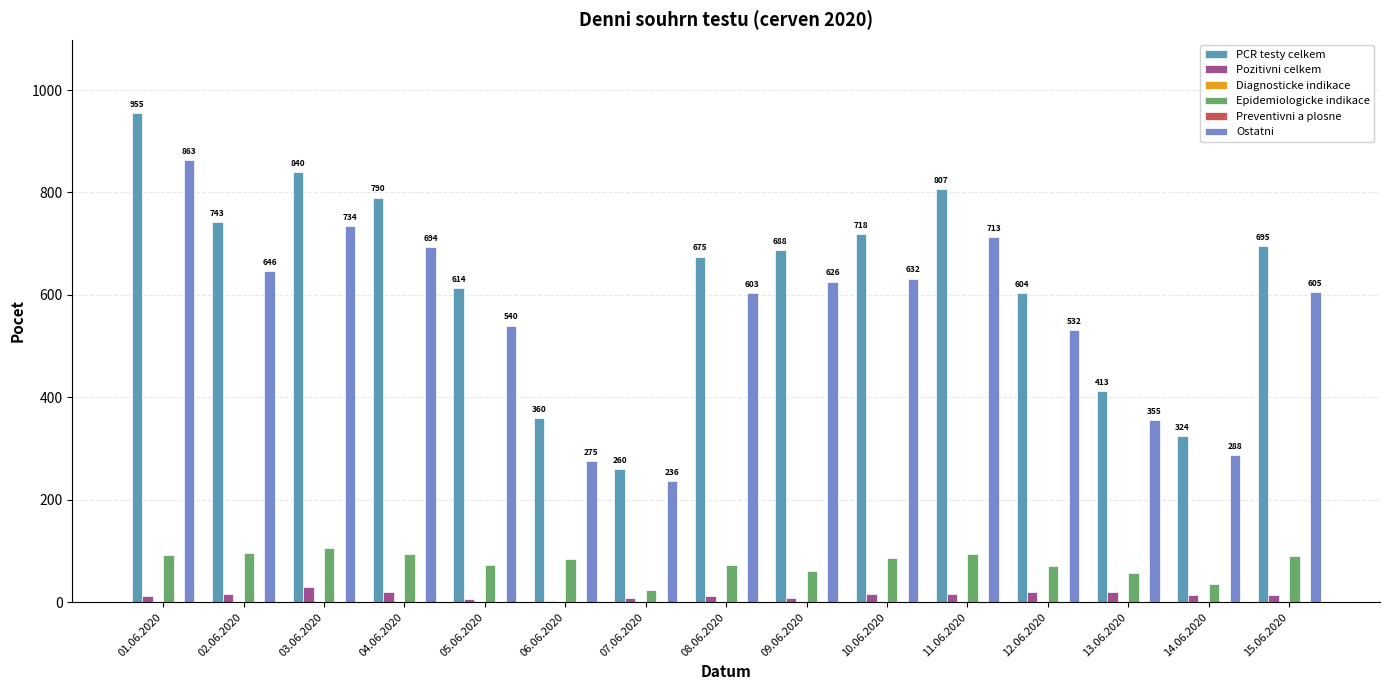

Which series changed the most between 01.06.2020 and 12.06.2020?

PCR testy celkem